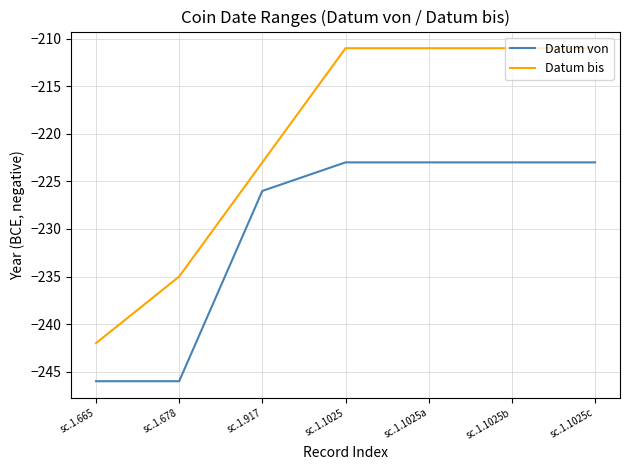

At sc.1.1025c, list the series in order from largest to smallest.

Datum bis, Datum von